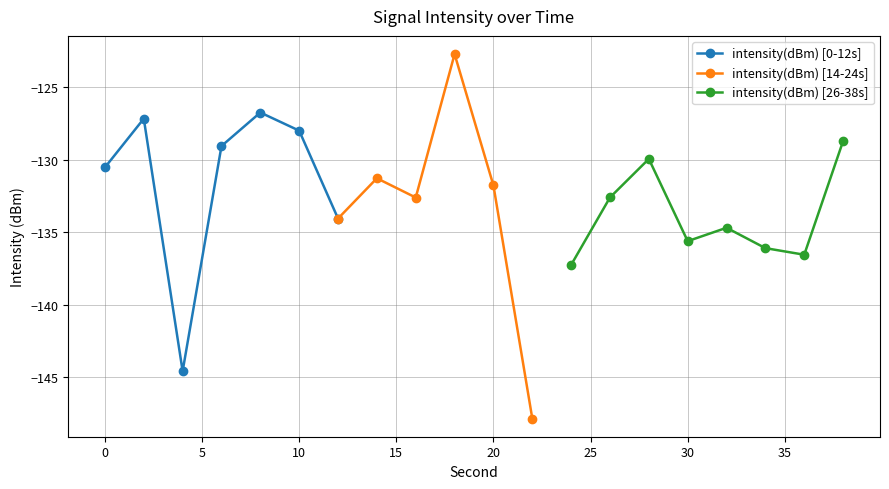

Where is the first local minimum?

4